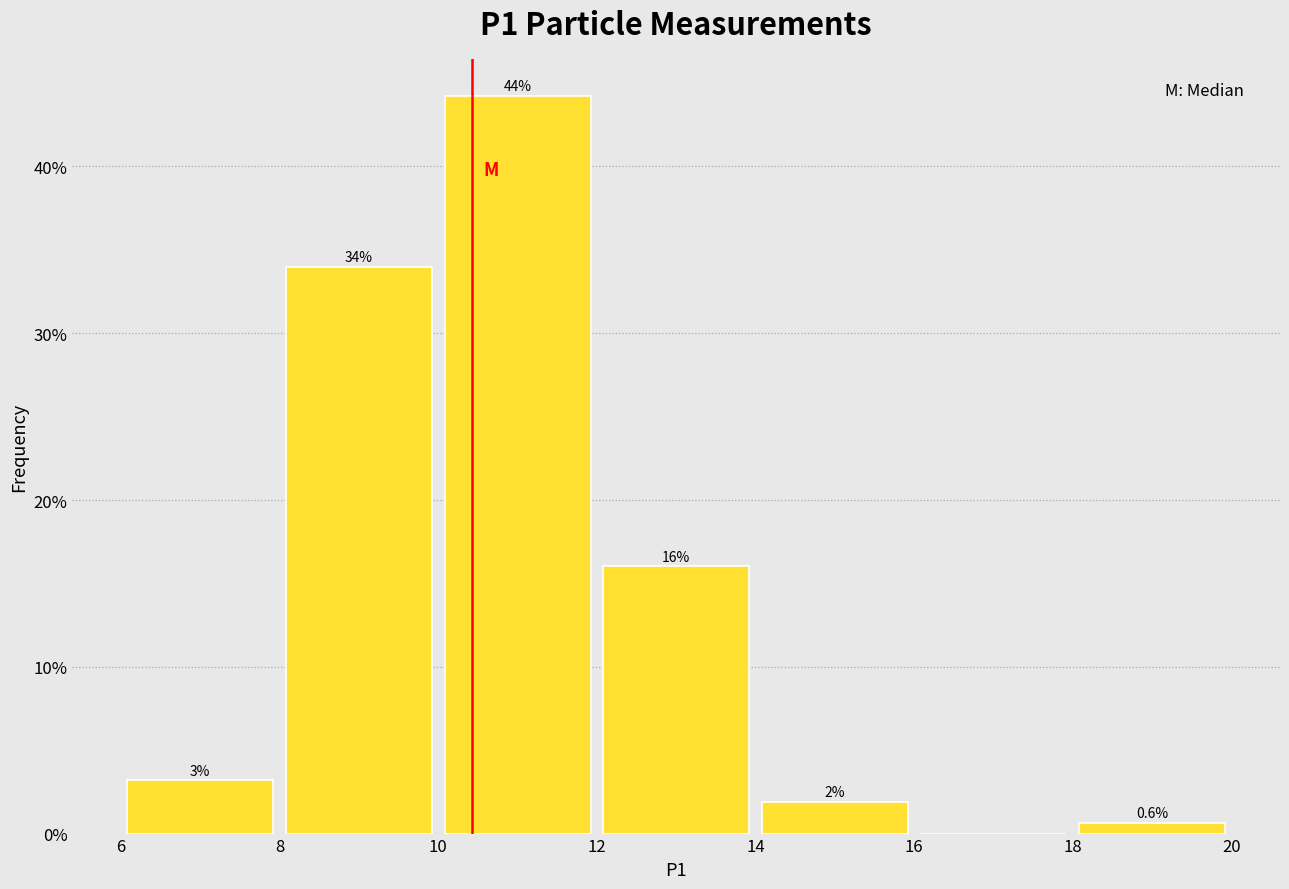

Which range on the x-axis has the tallest bar?

10 to 12